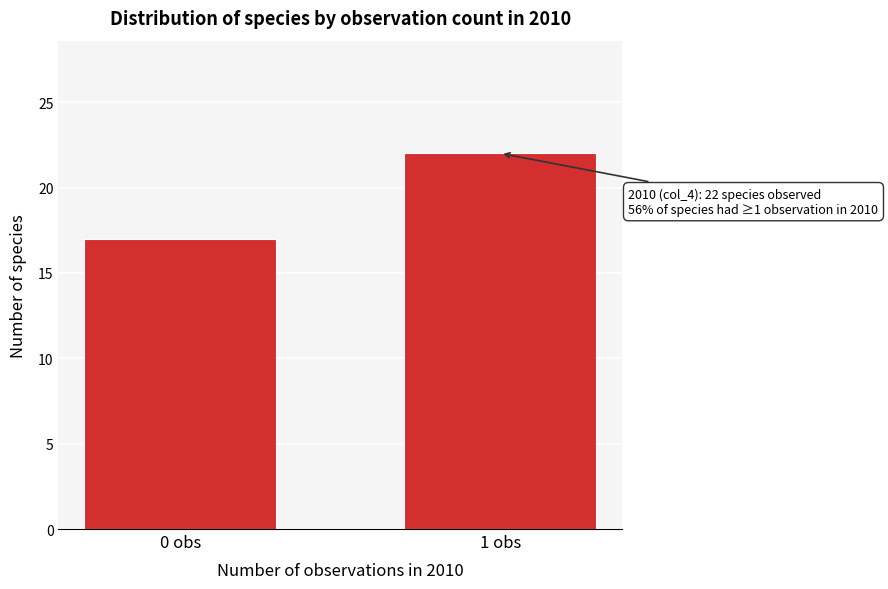

Reading left to right, extract all data points from this chart.

17	22